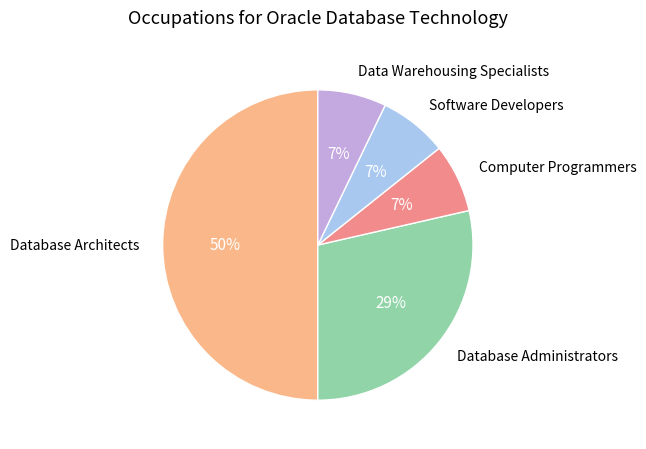

Does Data Warehousing Specialists represent more than half of the total?

No